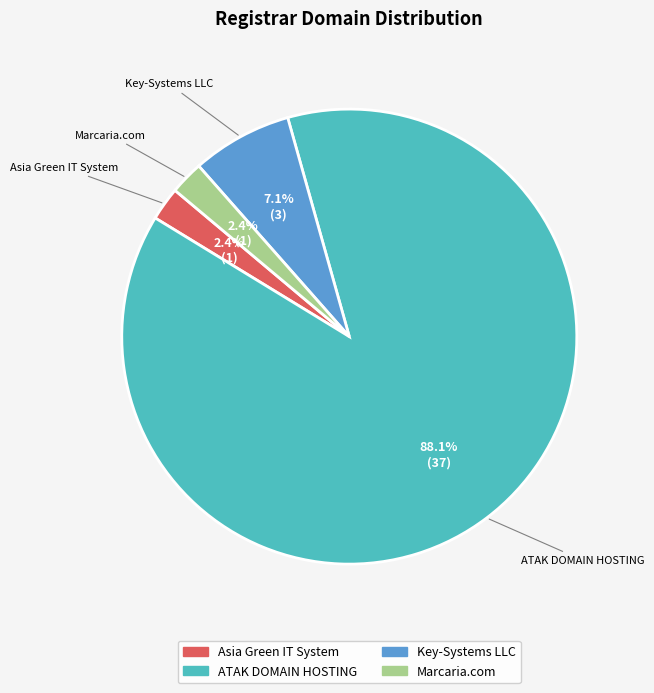

How many slices are in this pie chart?

4